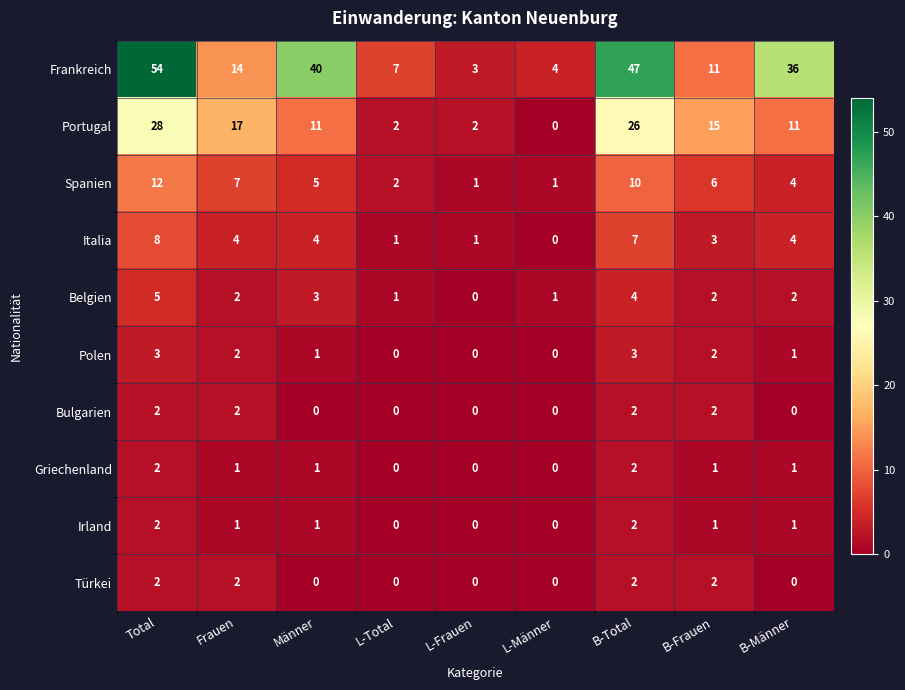

Which series has the largest total across all categories?

Frankreich